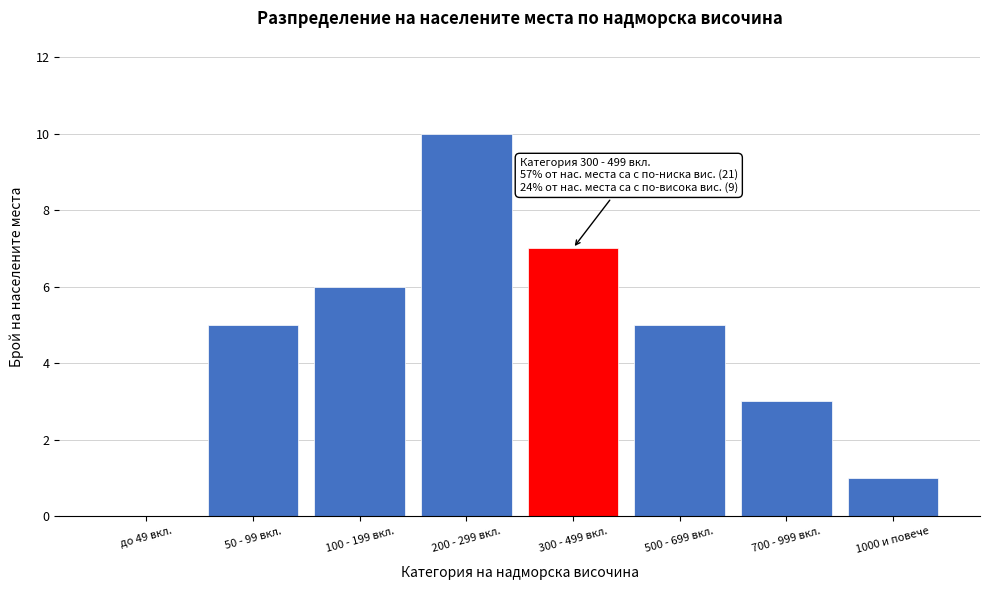

Reading left to right, extract all data points from this chart.

до 49 вкл.=0	50 - 99 вкл.=5	100 - 199 вкл.=6	200 - 299 вкл.=10	300 - 499 вкл.=7	500 - 699 вкл.=5	700 - 999 вкл.=3	1000 и повече=1